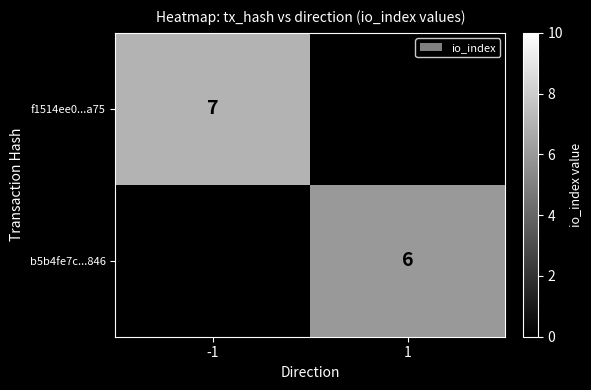

What is the maximum value shown in the chart?

7